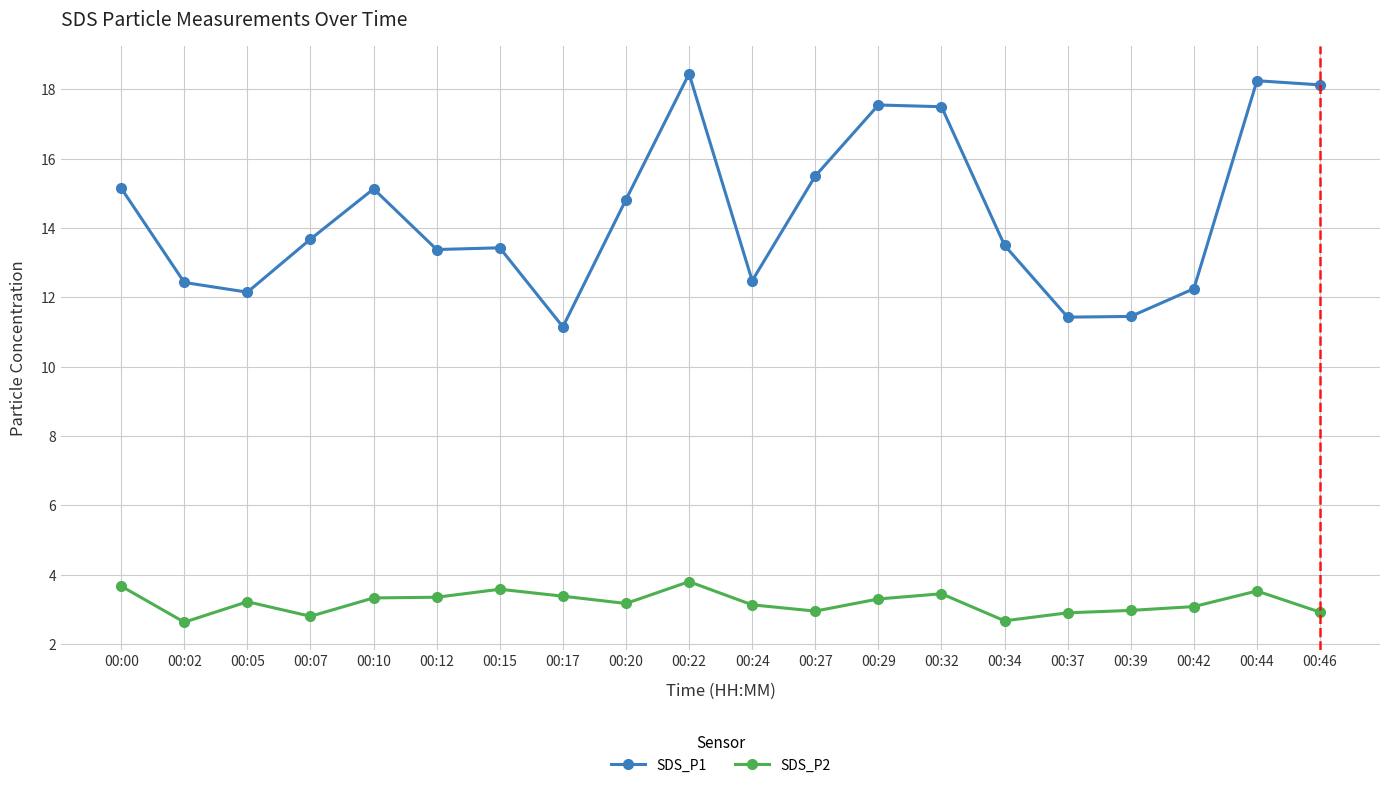

True or false: SDS_P2 has more than 0 interior local peaks.

True